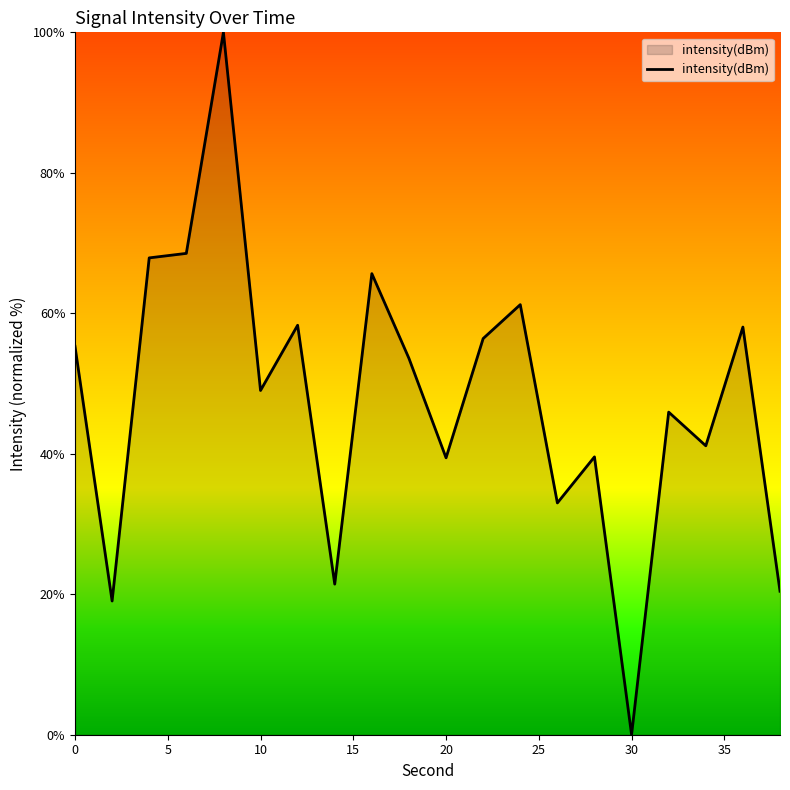

What is the difference between the maximum and minimum values?

100.0